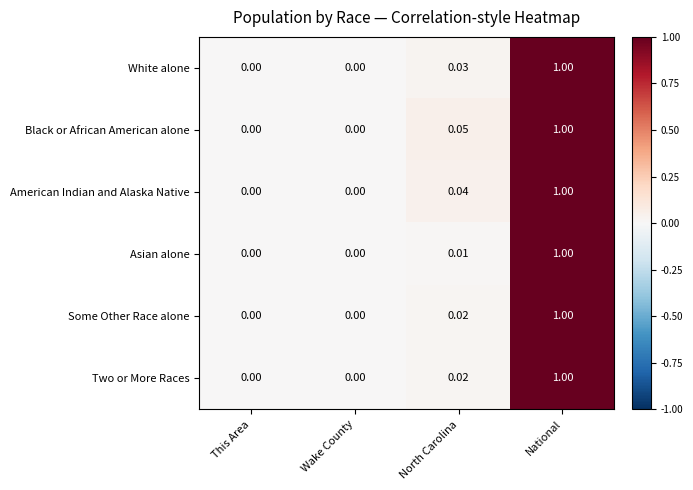

Which series has the largest total across all categories?

Black or African American alone